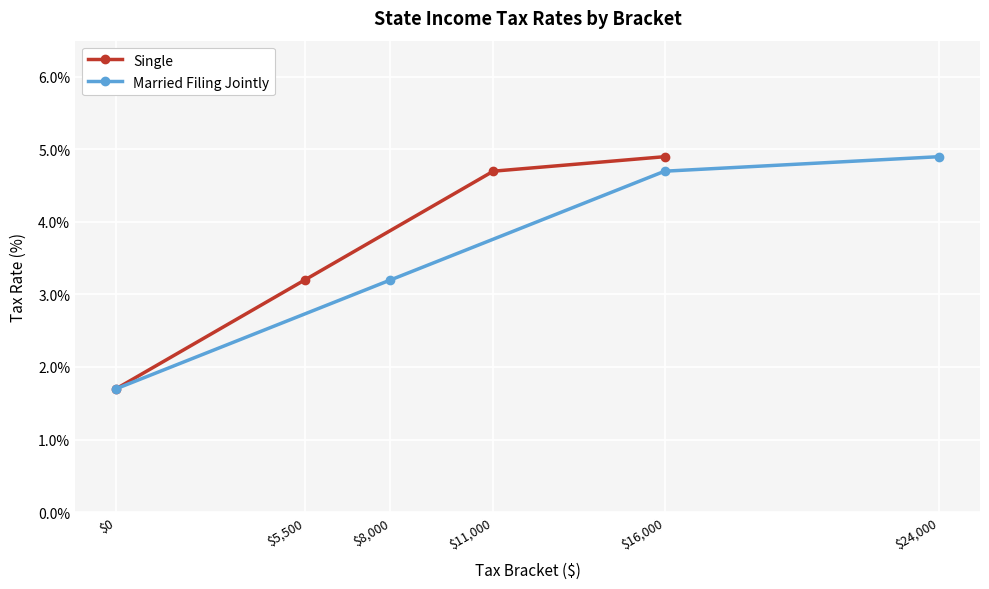

True or false: Married Filing Jointly and Single cross at least once.

False